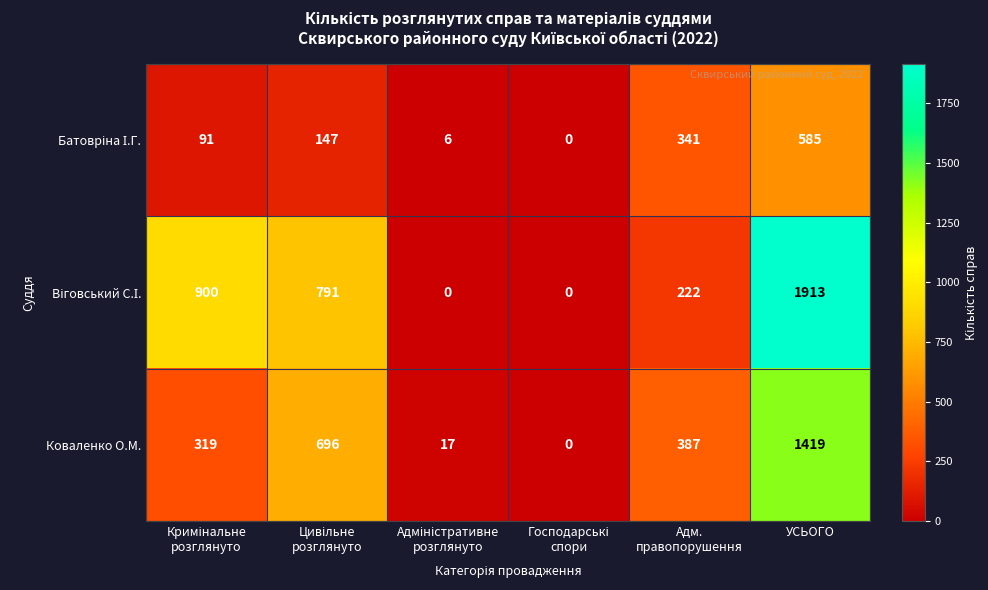

What is the average value of the Коваленко О.М. series?

473